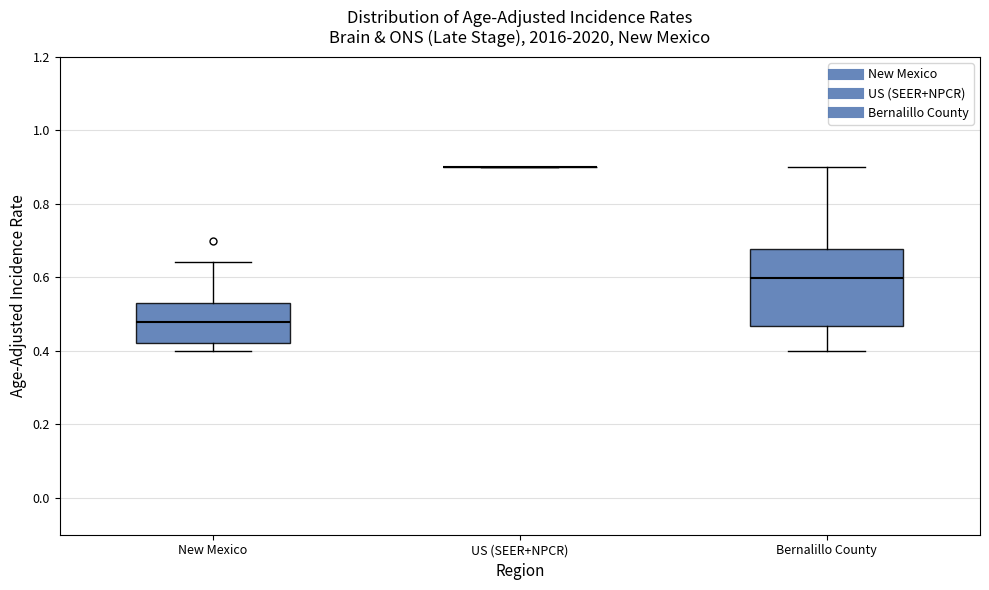

Comparing the boxes themselves (not the whiskers), which one is the tallest?

Bernalillo County